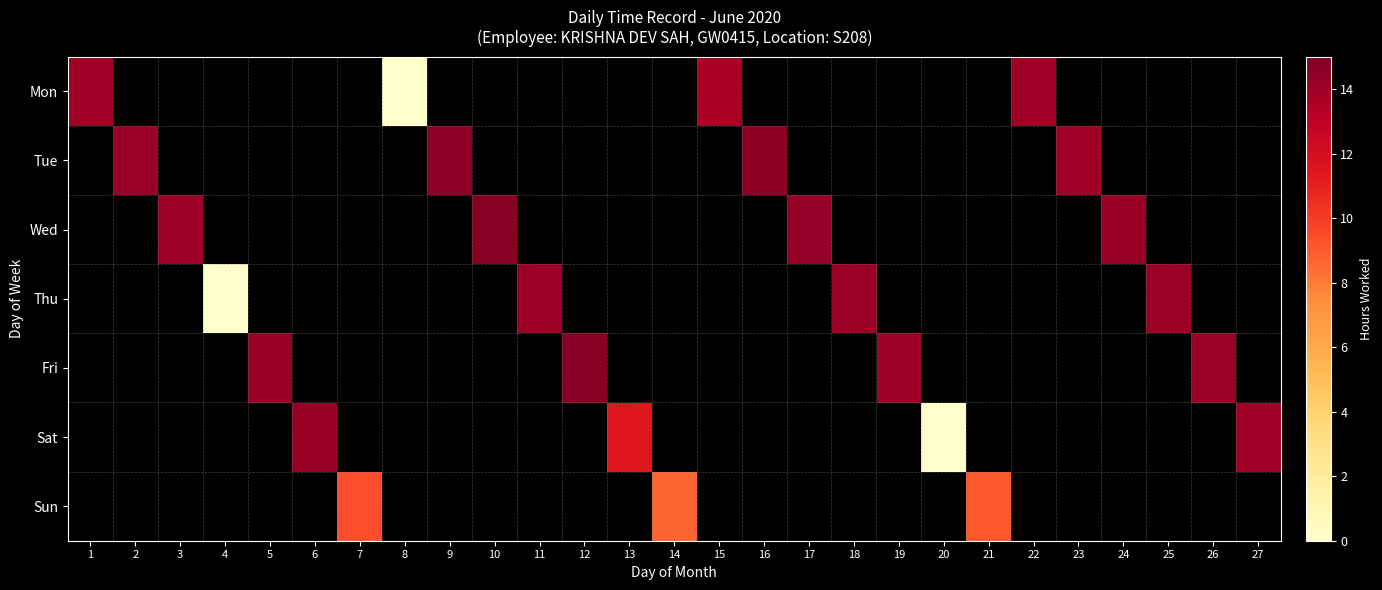

At how many categories does at least one series exceed 6?

24